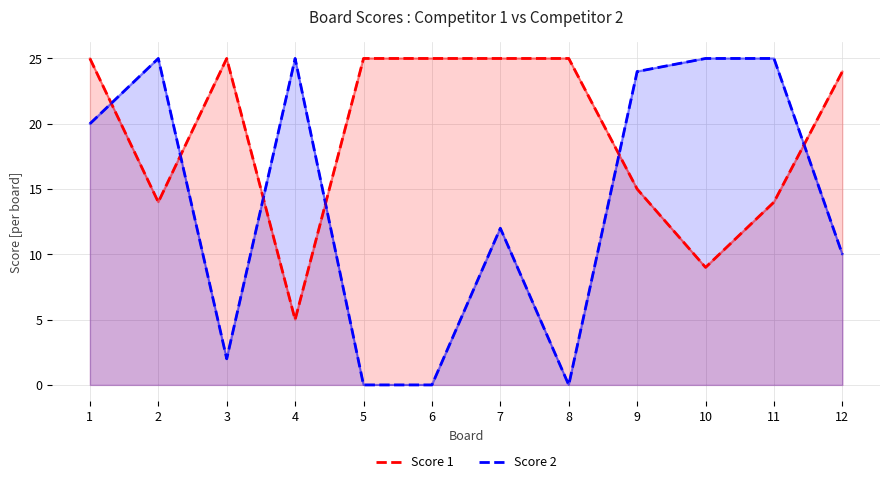

List the series in order of their overall mean, lowest first.

Score 2, Score 1